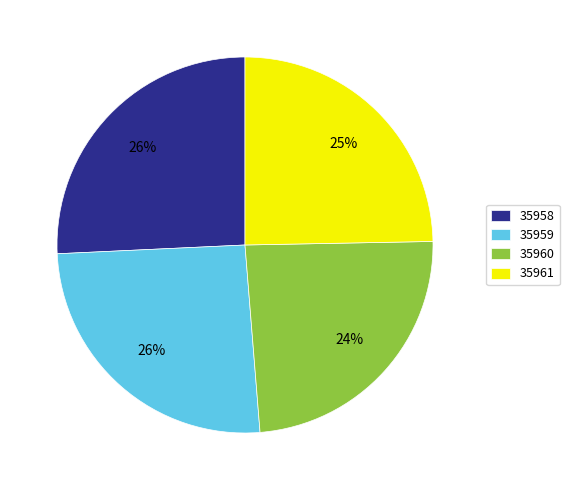

Is there any slice that represents more than half of the pie?

No